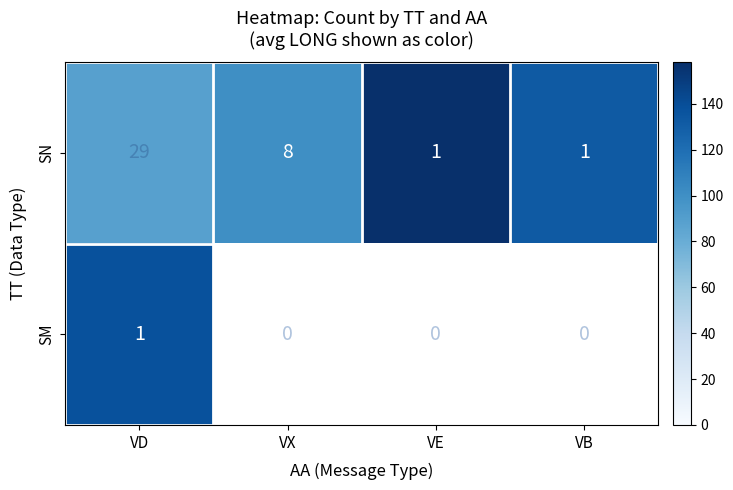

Which label corresponds to the smallest value in the chart?

VD